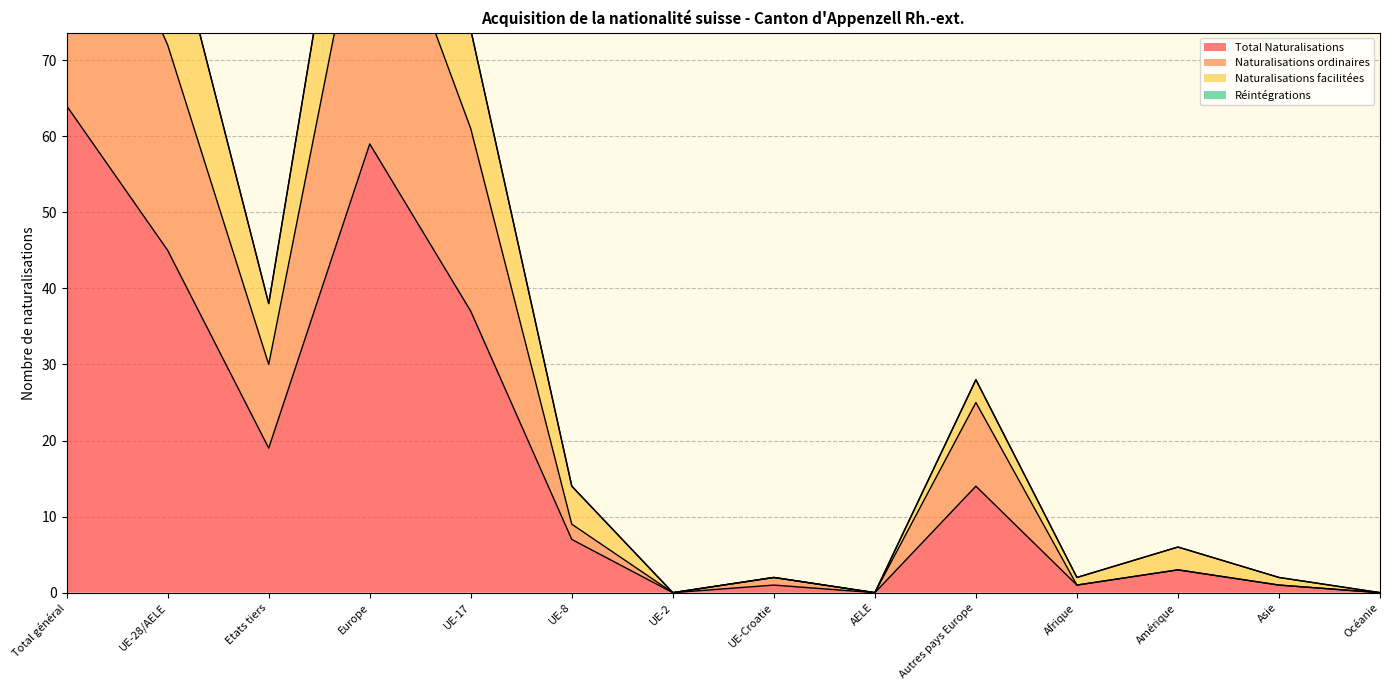

What value does the Total Naturalisations series have at UE-17, to the nearest 10?

40